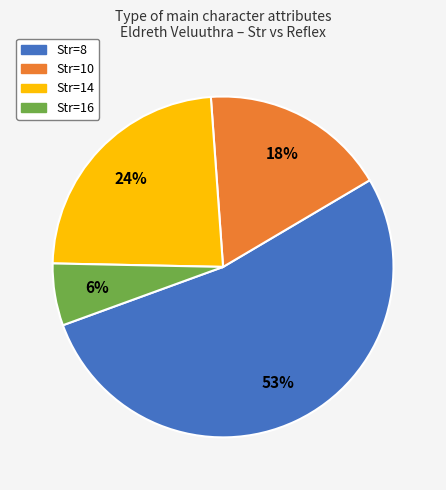

To the nearest percent, what is the average slice percentage?

25%